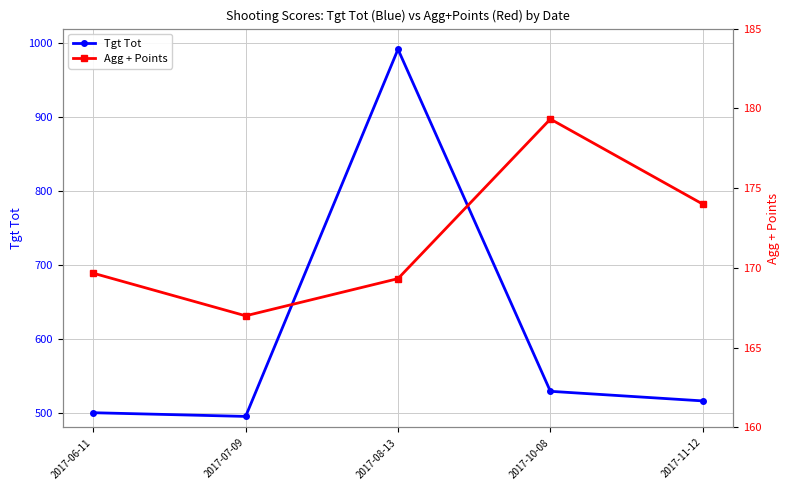

At which label does Agg + Points first exceed 169?

2017-06-11